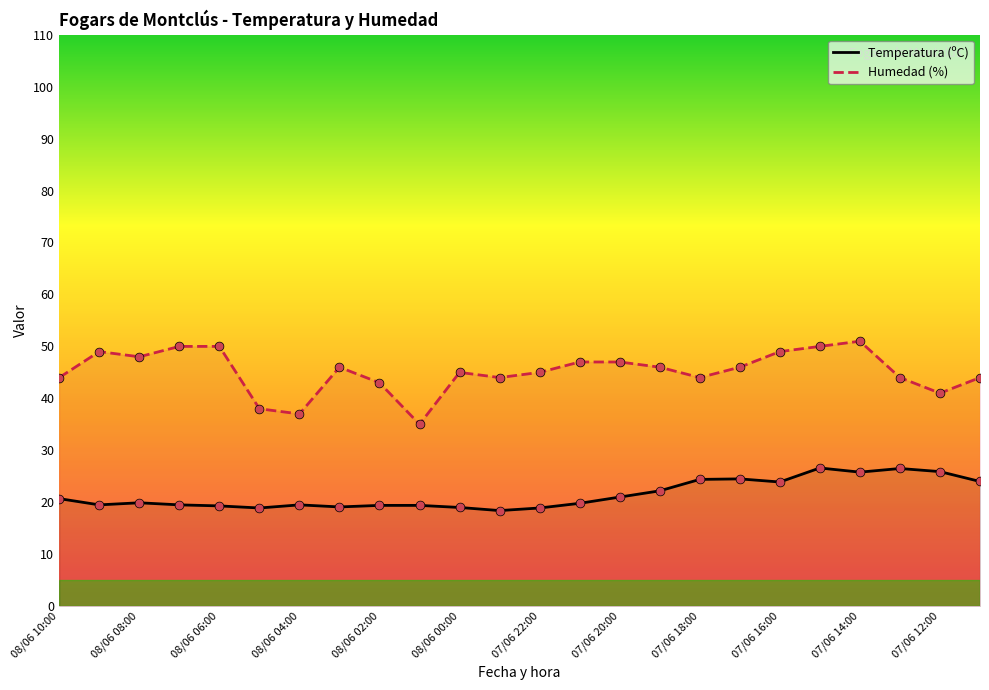

Is the value of Humedad (%) at 08/06 02:00 greater than the value of Temperatura (ºC) at 08/06 02:00?

Yes